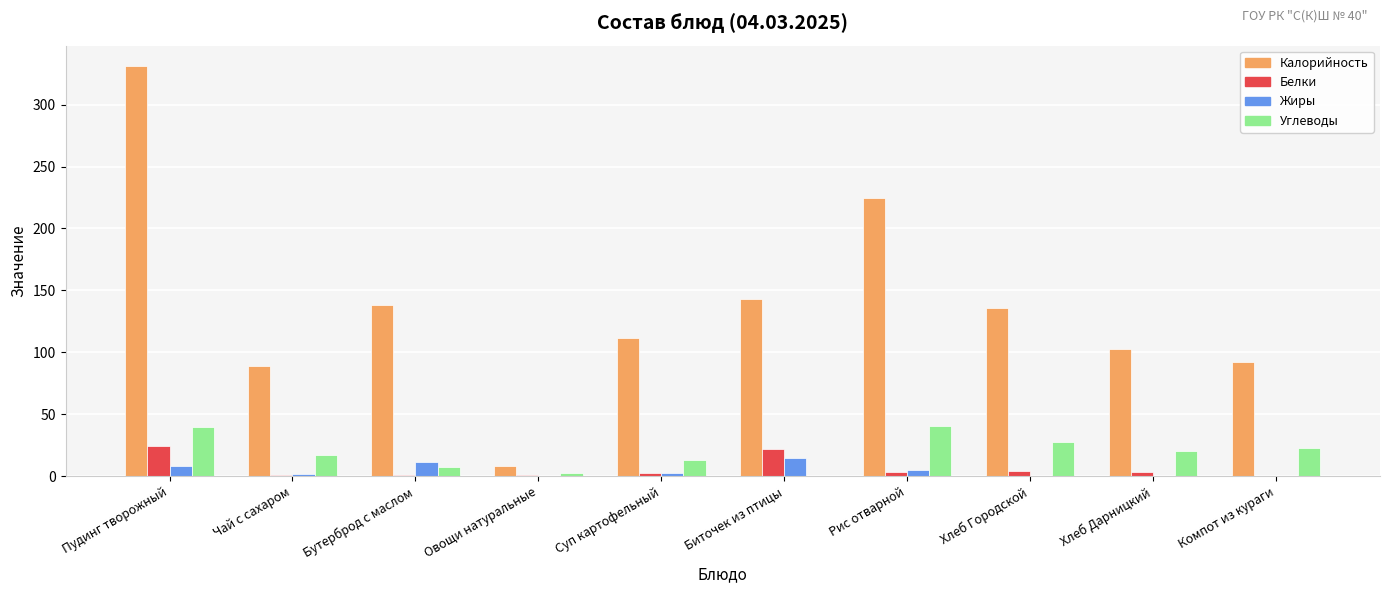

What is the greatest value displayed?

331.0